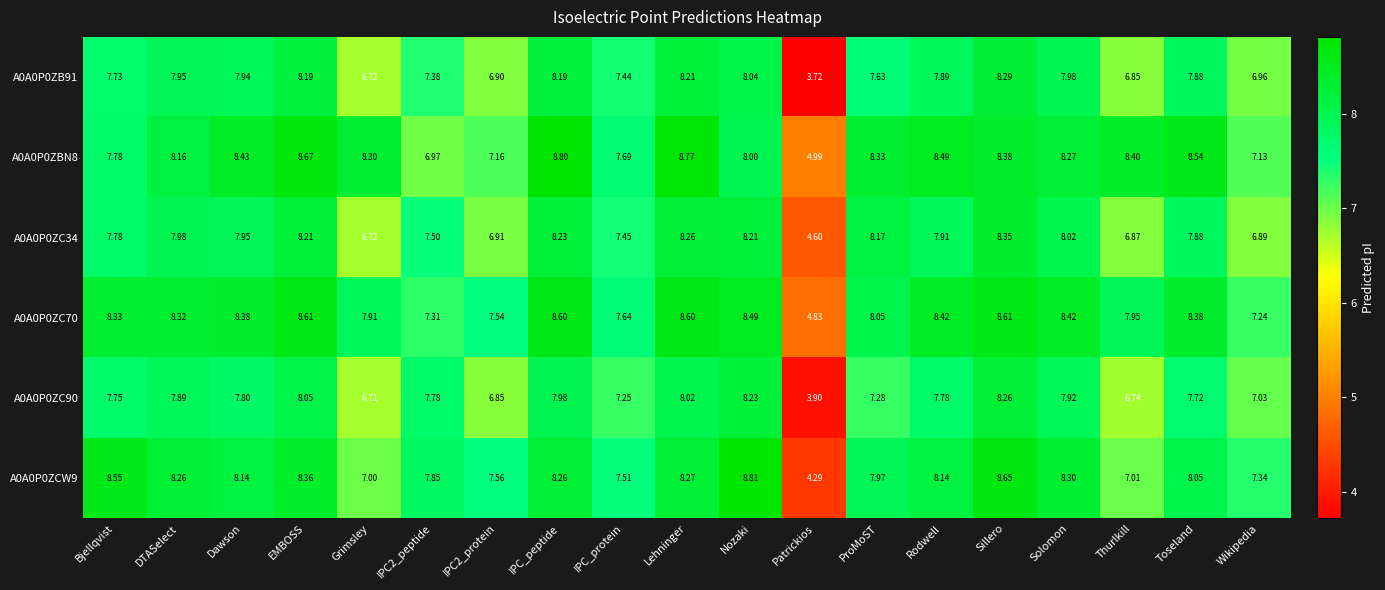

What is the difference between the highest and lowest values at Bjellqvist?

0.8